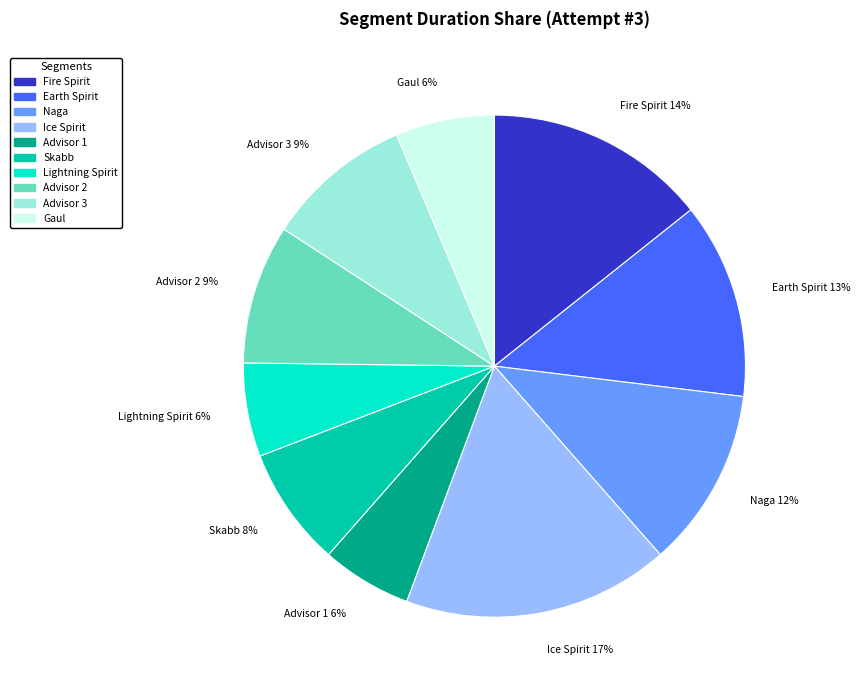

Do Advisor 3 and Skabb together represent more than half of the pie?

No